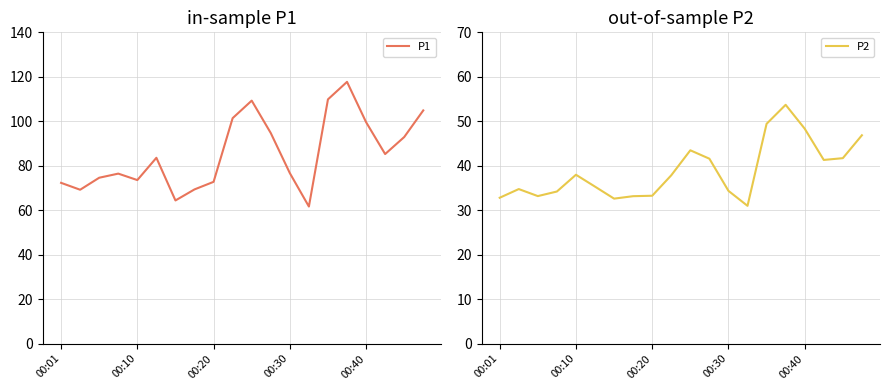

True or false: P2 has more than 1 interior local peaks.

True